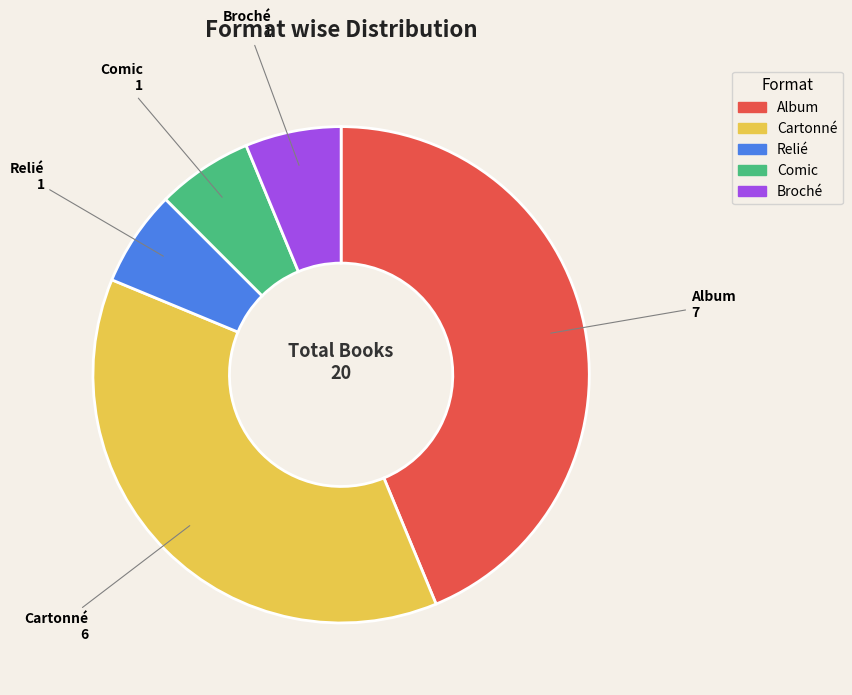

How many slices are in this pie chart?

5